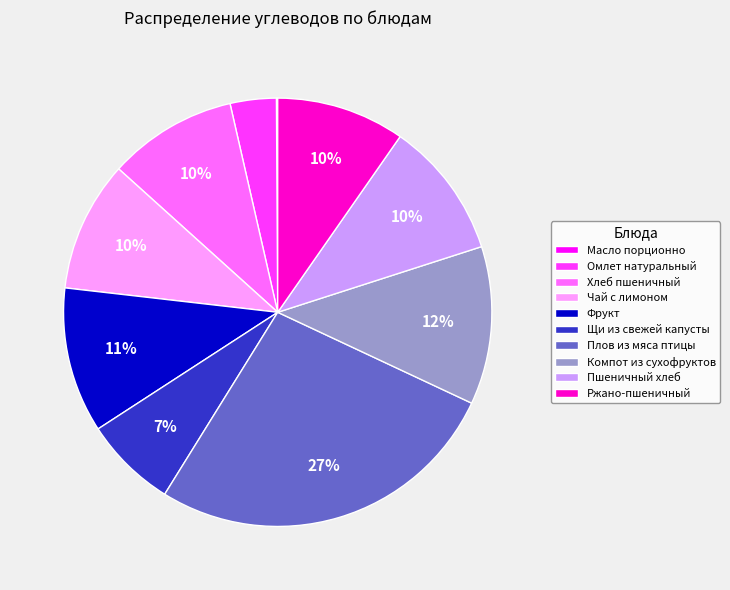

Does any single category account for the majority?

No